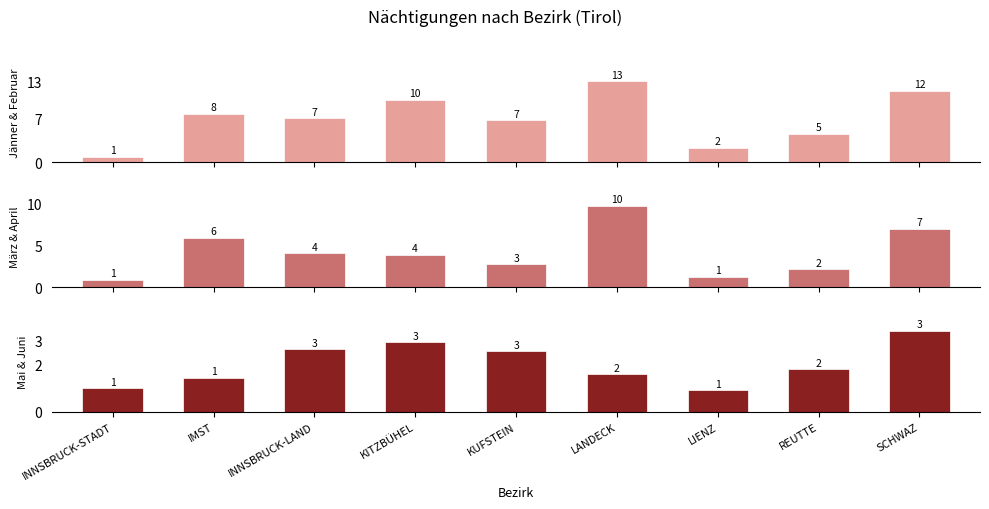

Which label corresponds to the largest value in the chart?

LANDECK